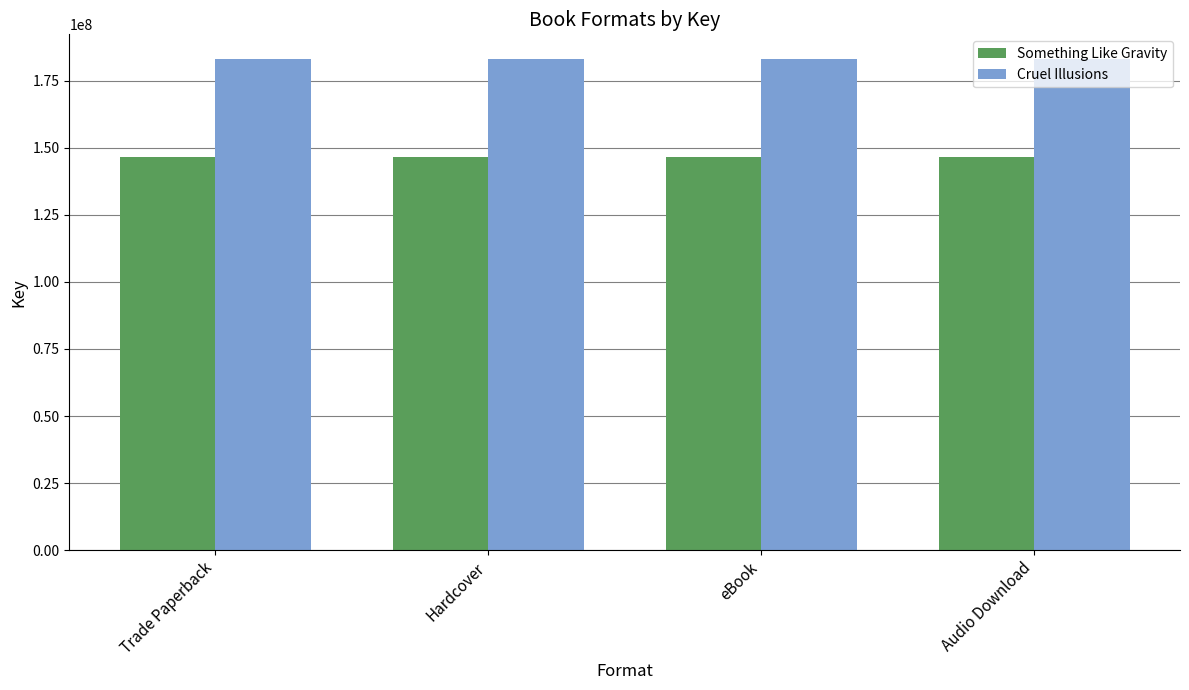

What is the maximum value shown in the chart?

183168532